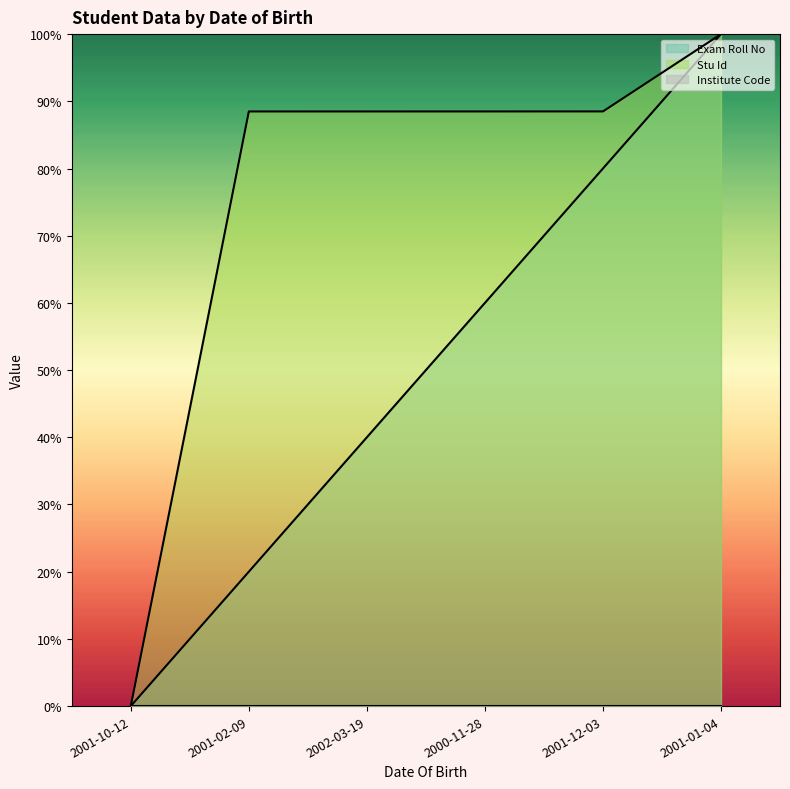

Reading left to right, what are all the values shown in this chart?

Exam Roll No: 0.0	0.2	0.4	0.6	0.8	1.0
Stu Id: 0.0	0.9	0.9	0.9	0.9	1.0